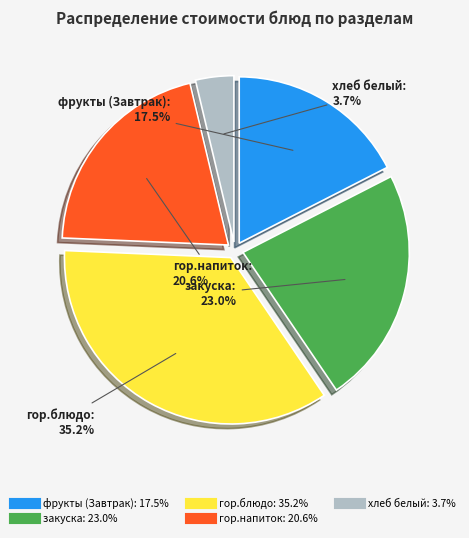

To the nearest percent, what percentage of the pie is хлеб белый?

4%